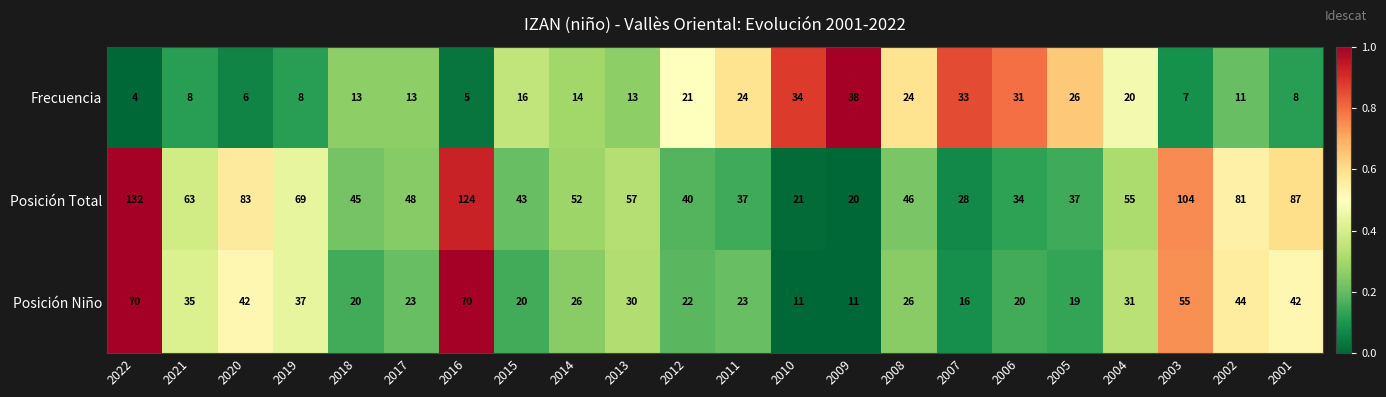

What is the sum of all Frecuencia values?

377